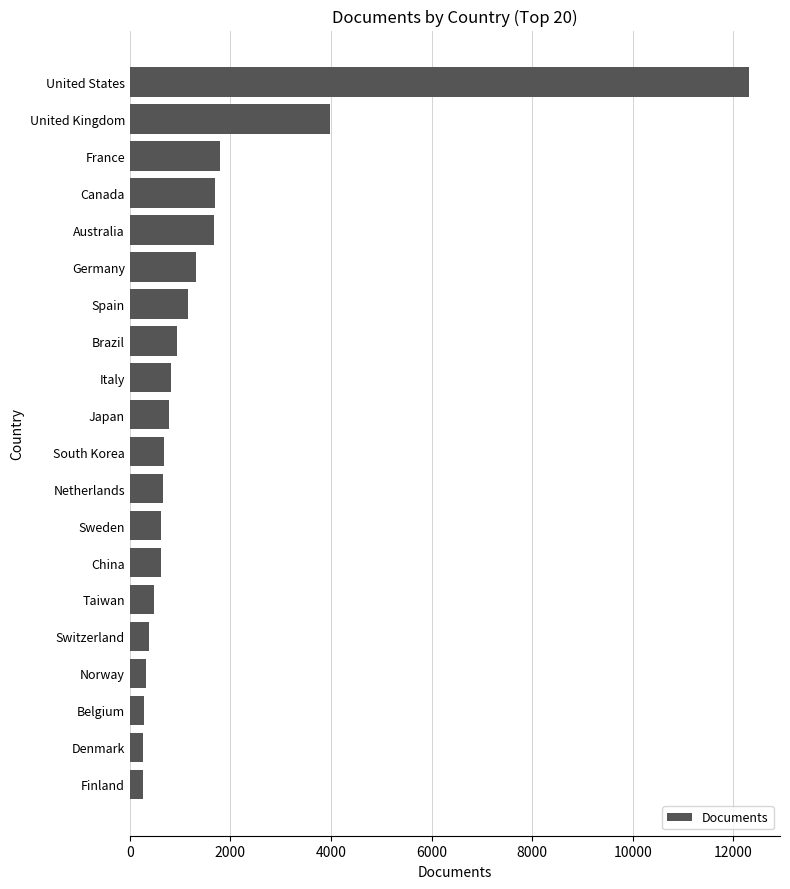

Does the chart contain stacked bars?

No